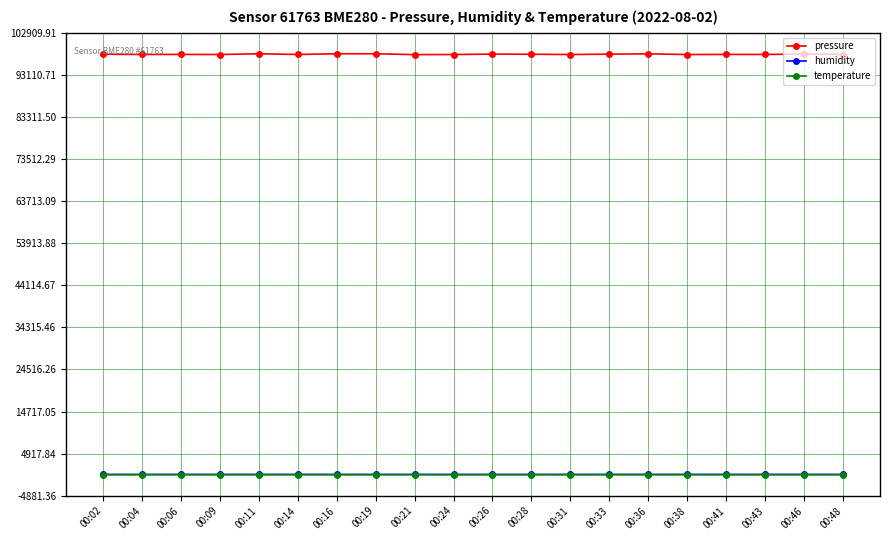

True or false: humidity and pressure cross at least once.

False